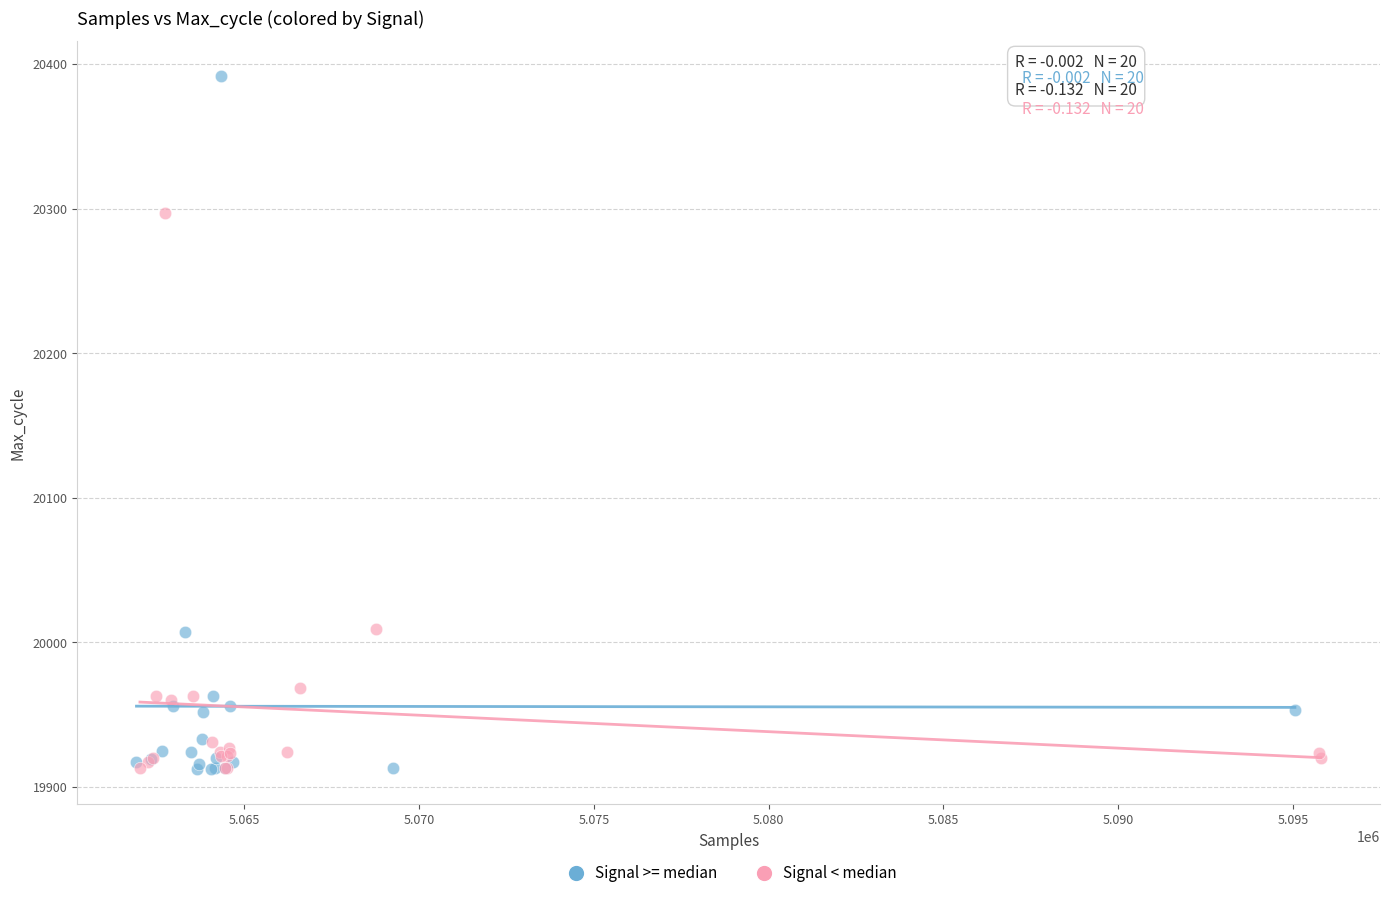

Which series contains the highest Y value?

Signal >= median